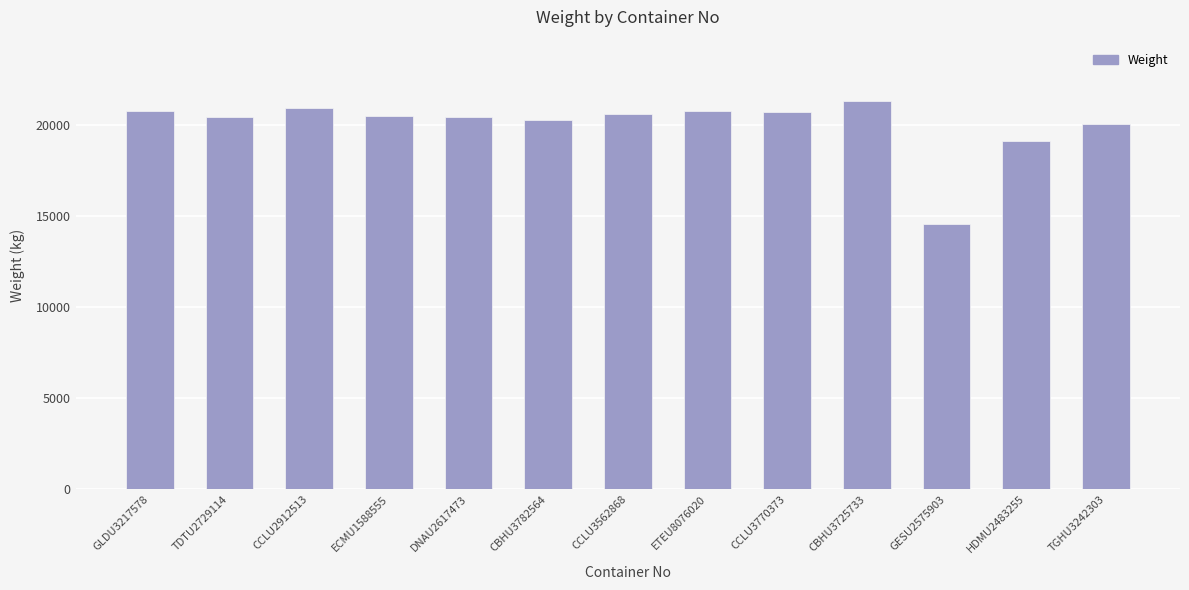

What is the difference between the maximum and second lowest values?

2222